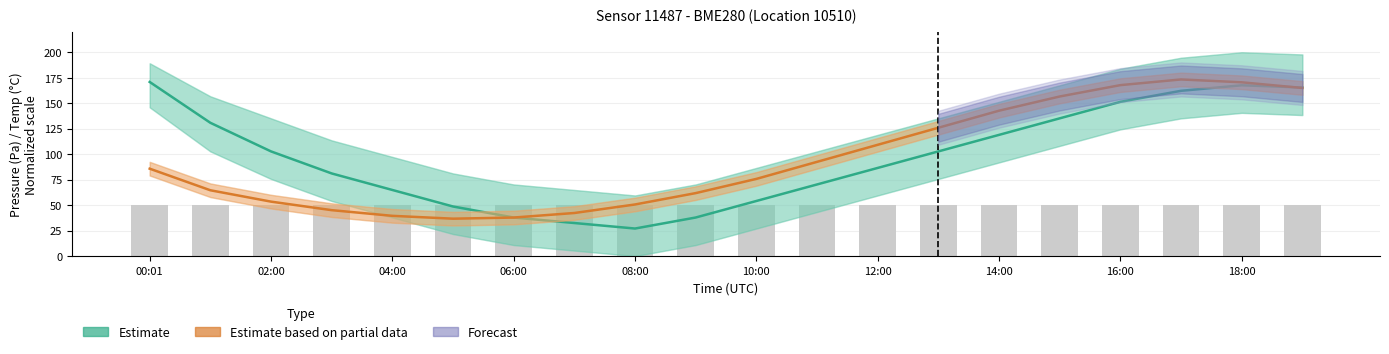

What is the difference between the maximum and minimum values in the Estimate based on partial data series?

136.6